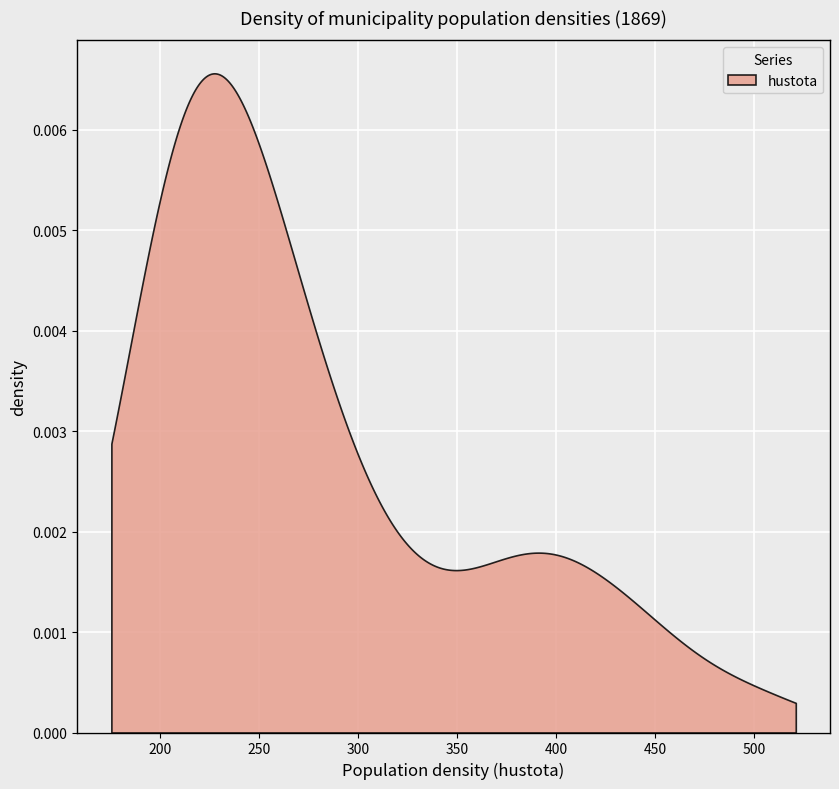

Is it true that the value at Zaječov is 512.0?

False